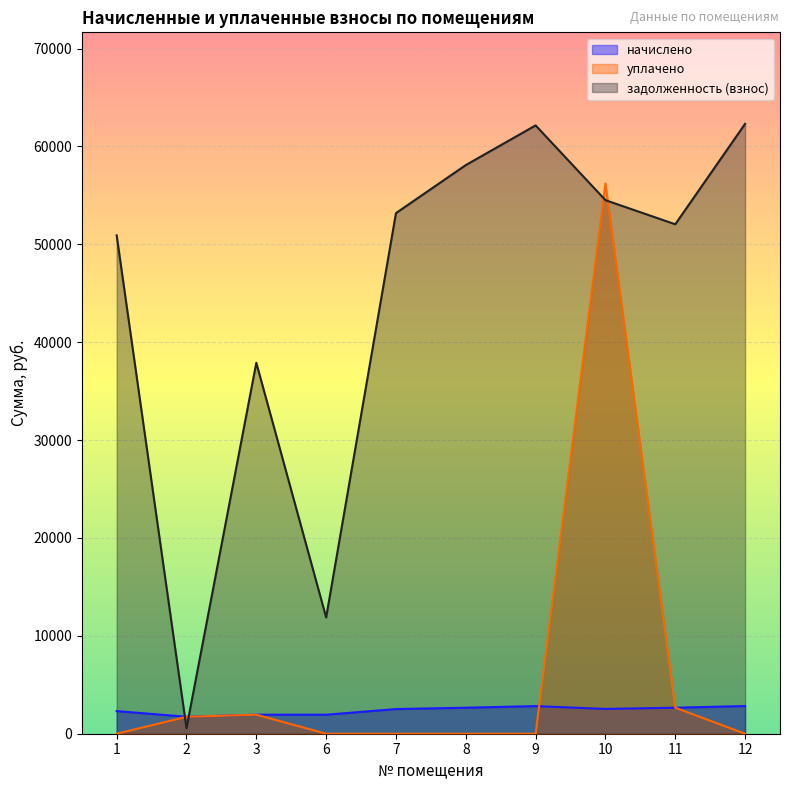

What is the average value of the начислено series?

2395.7